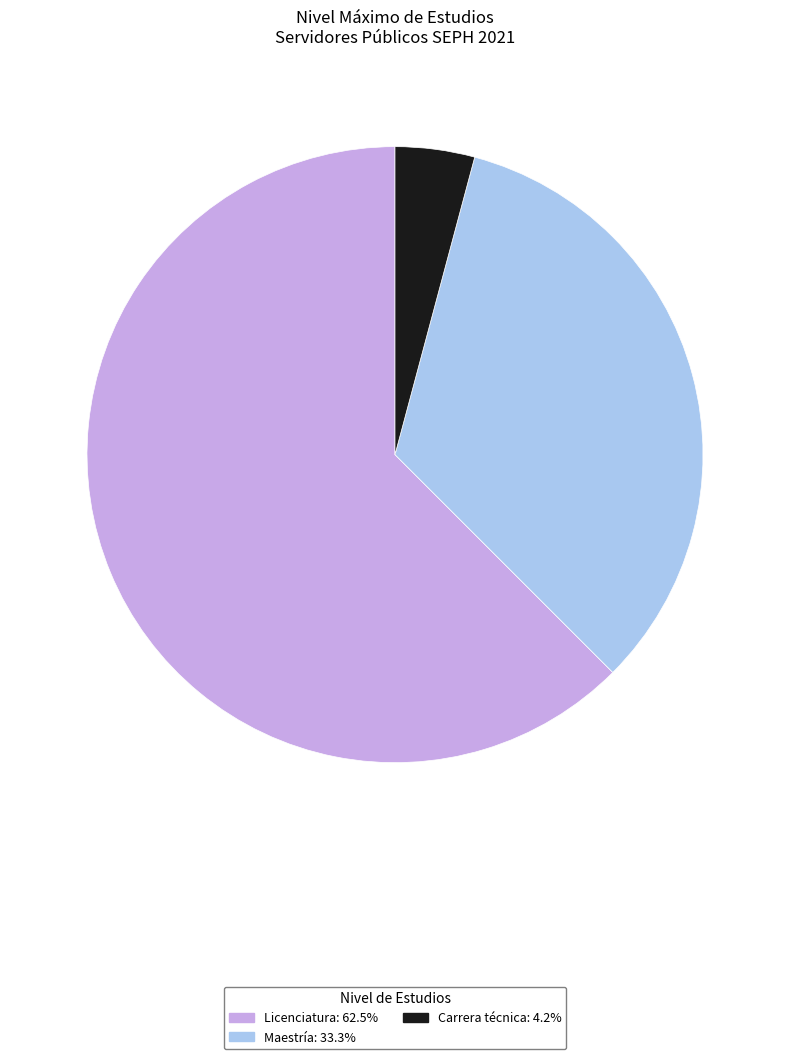

What is the largest slice in the pie chart?

Licenciatura